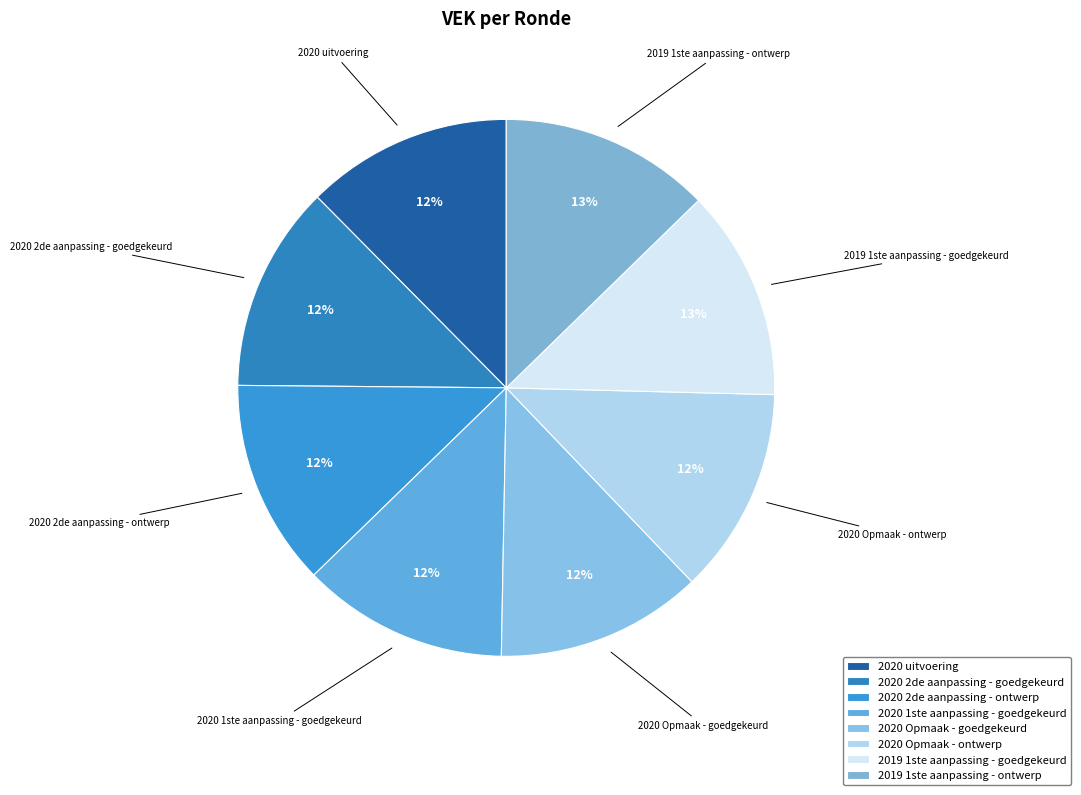

Is 2020 Opmaak - goedgekeurd the majority of the pie?

No